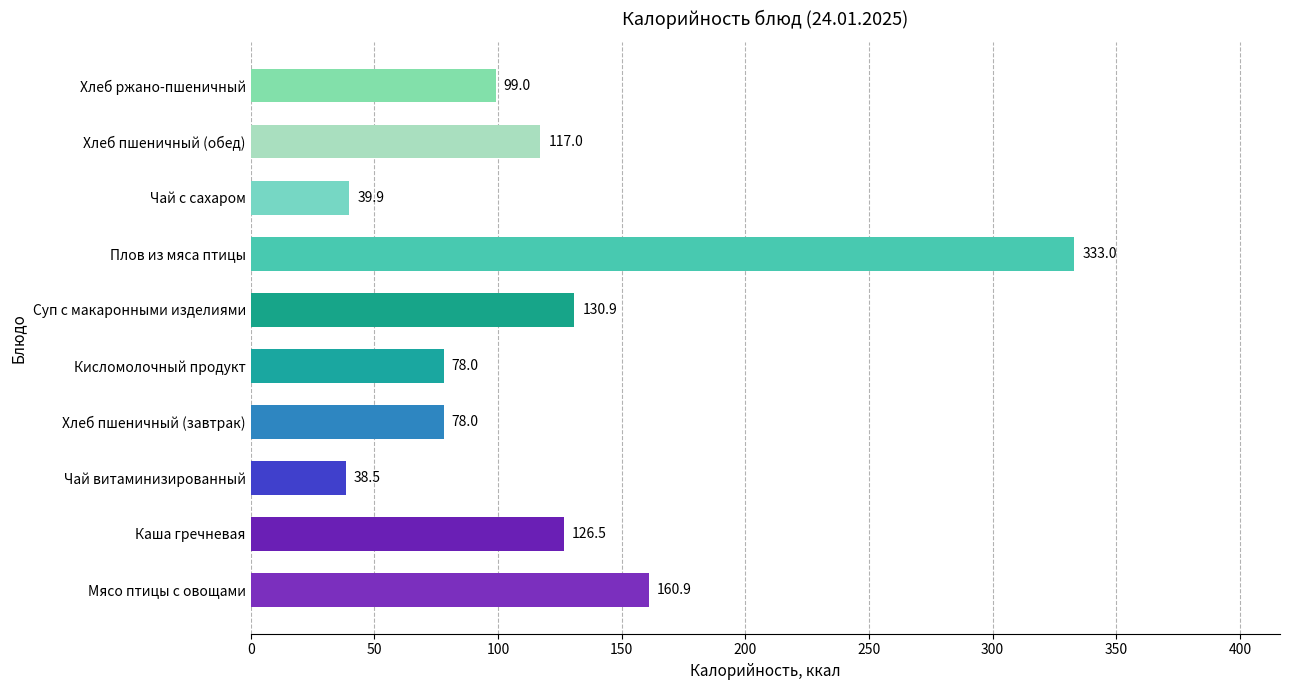

Are the bars grouped side by side (vs. stacked)?

No